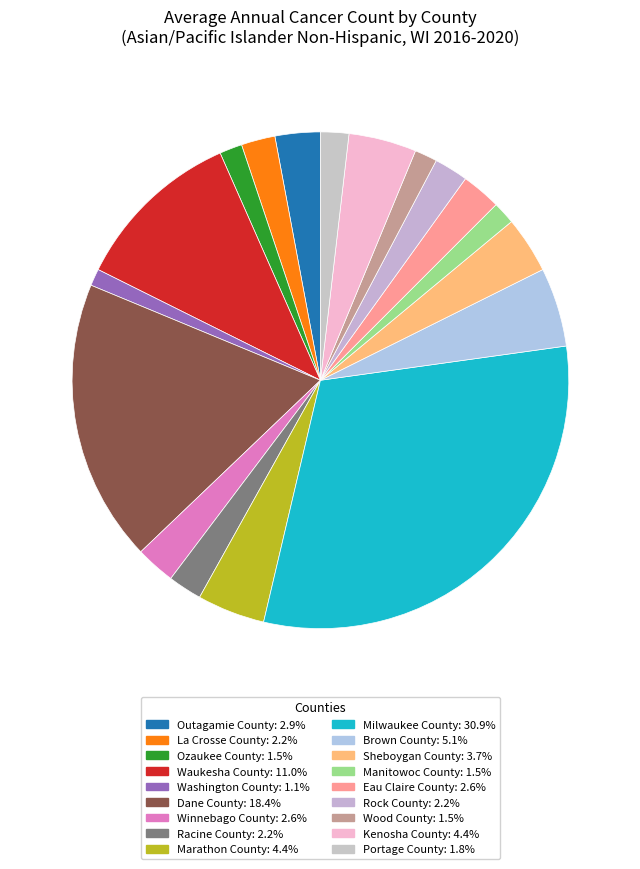

Which category has the biggest portion of the pie?

Milwaukee County